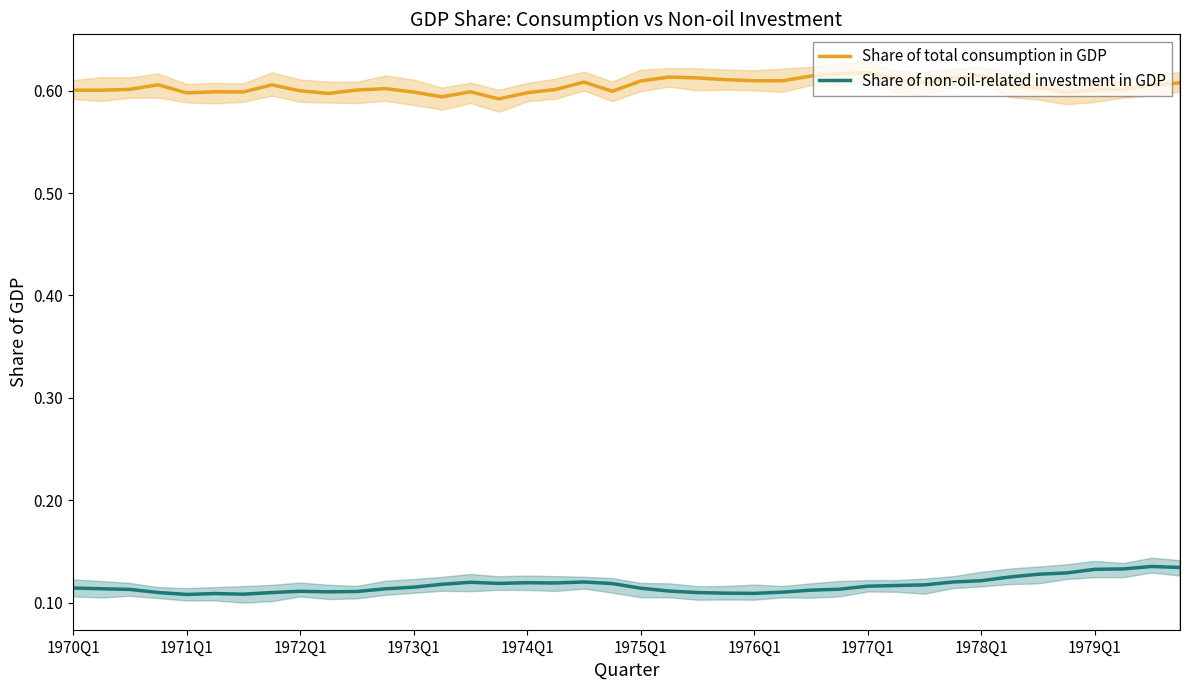

True or false: Share of total consumption in GDP and Share of non-oil-related investment in GDP intersect in this chart.

False